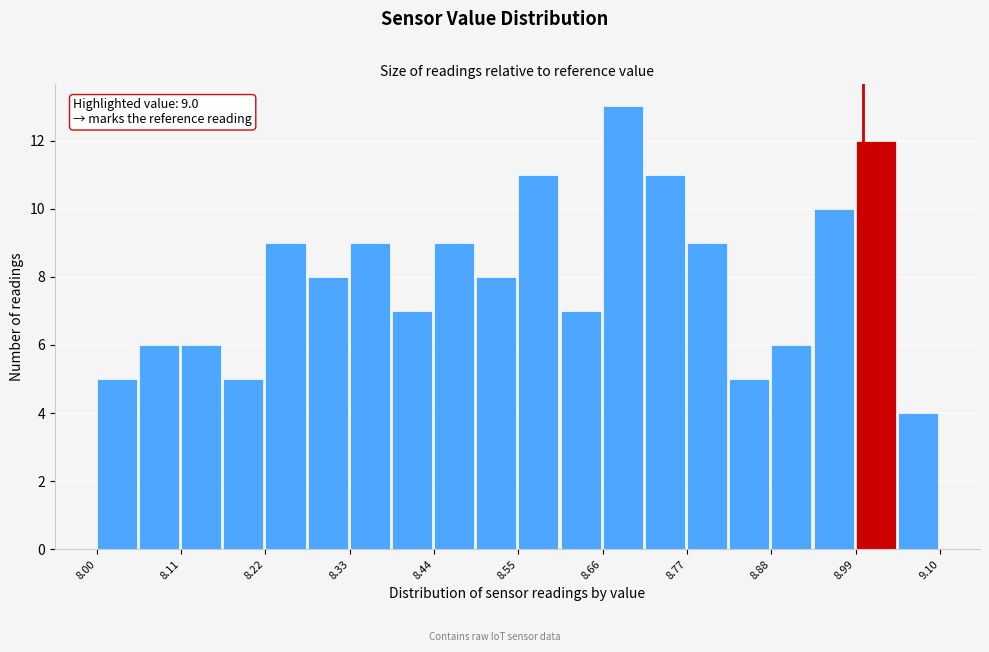

Read against the x-axis, roughly where is the centre of the tallest bar?

8.68